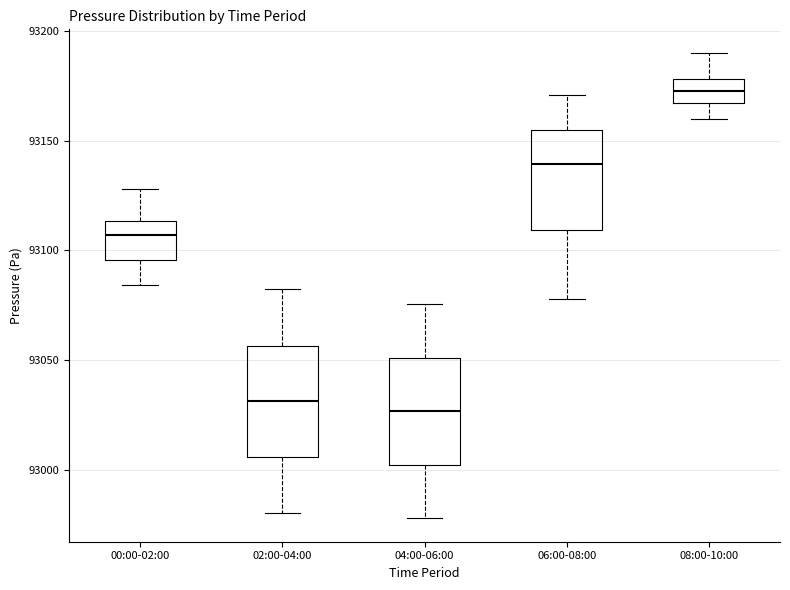

Reading left to right, transcribe this box plot: for each box, give where its median line is, the range the box spans, and where its two whiskers end, as read against the y-axis. The values are not printed on the chart, so give them approximately, as read against the axis.

00:00-02:00: median 93105, box 93095 to 93115, whiskers 93085 to 93130
02:00-04:00: median 93030, box 93005 to 93055, whiskers 92980 to 93085
04:00-06:00: median 93025, box 93000 to 93050, whiskers 92980 to 93075
06:00-08:00: median 93140, box 93110 to 93155, whiskers 93080 to 93170
08:00-10:00: median 93175, box 93165 to 93180, whiskers 93160 to 93190